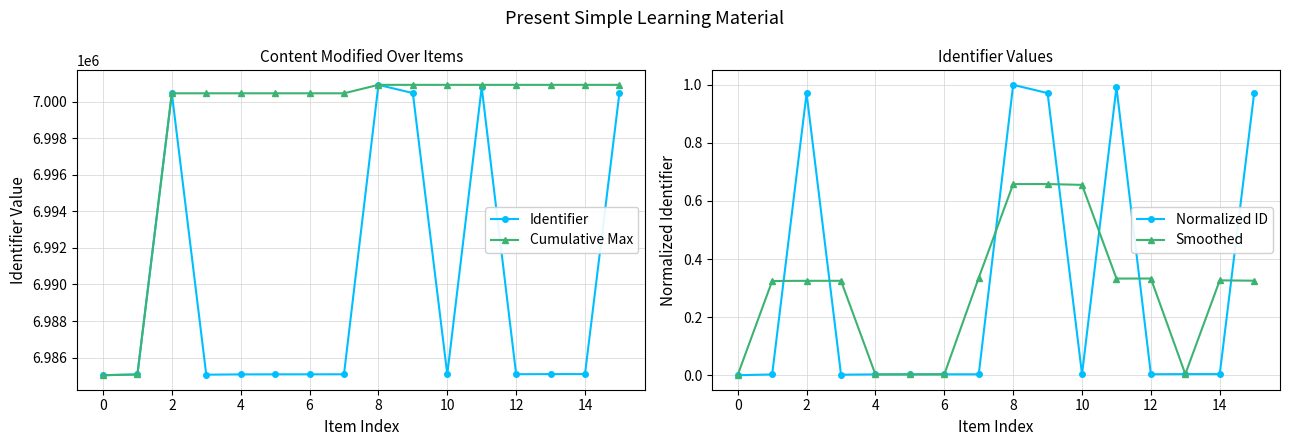

How many positive values does the Normalized ID series have?

15